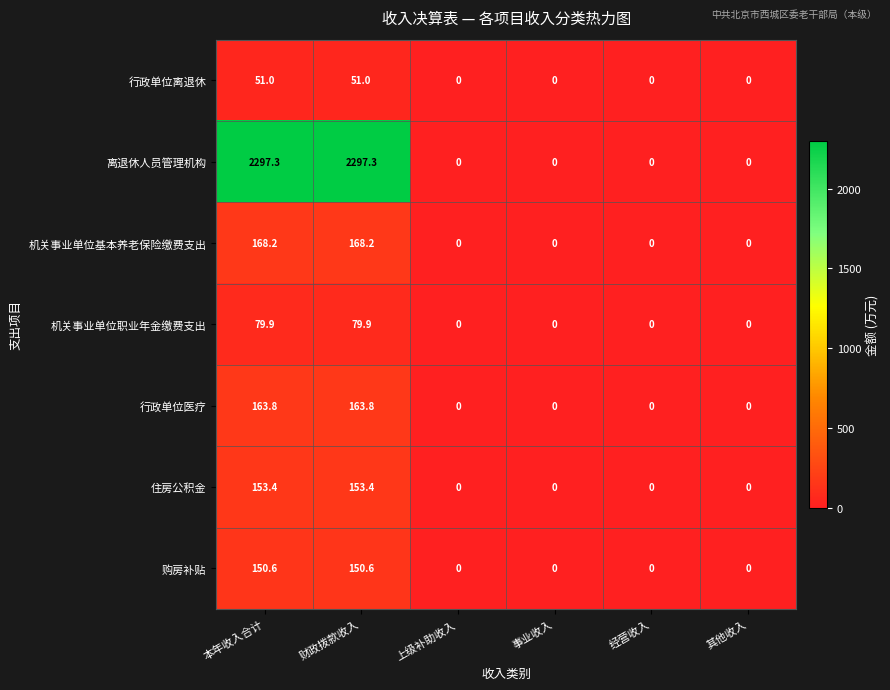

What is the spread (max minus min) of values at 财政拨款收入?

2246.3